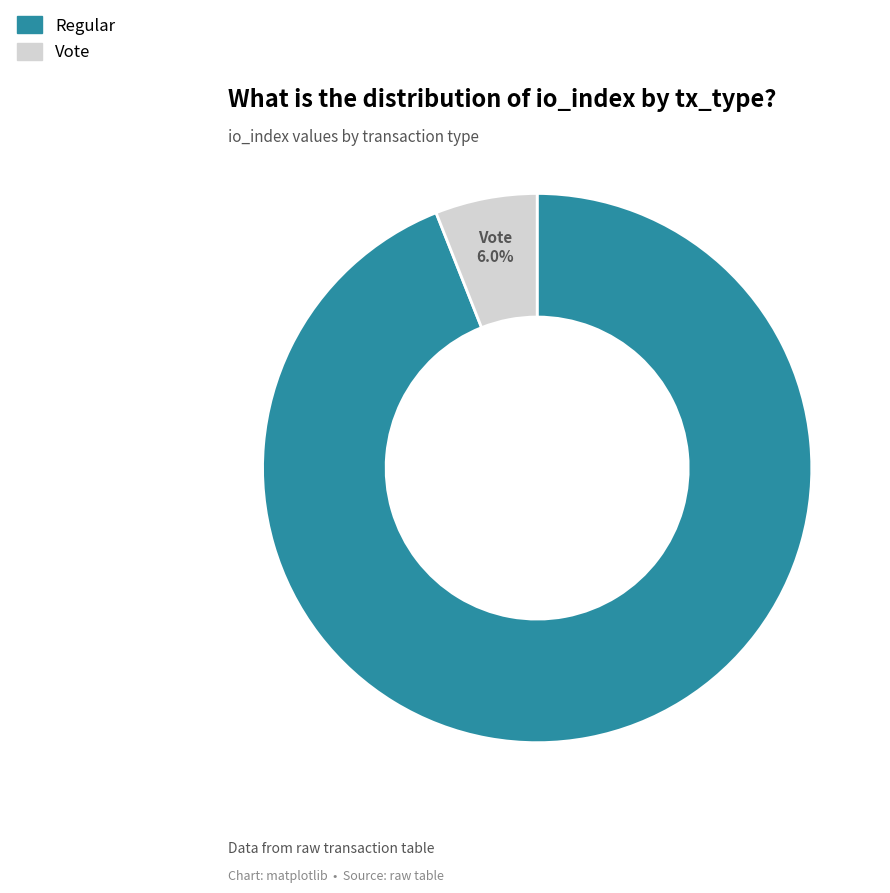

Is there a majority slice in this chart?

Yes